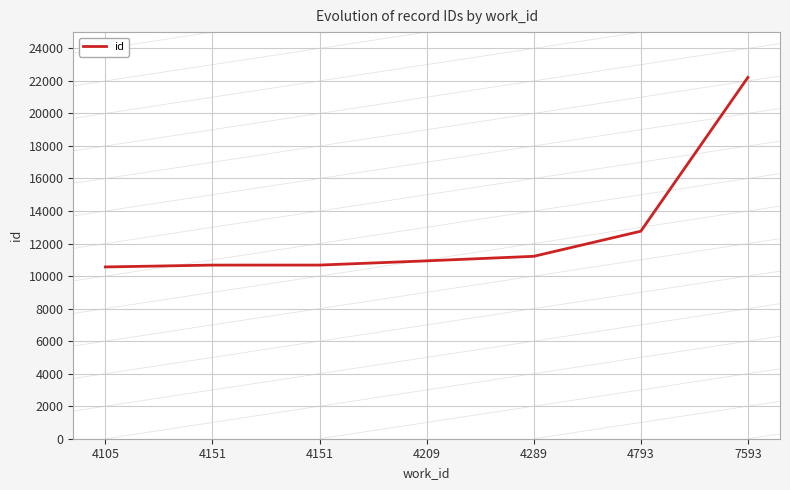

Does the chart display data point markers on the line(s)?

No